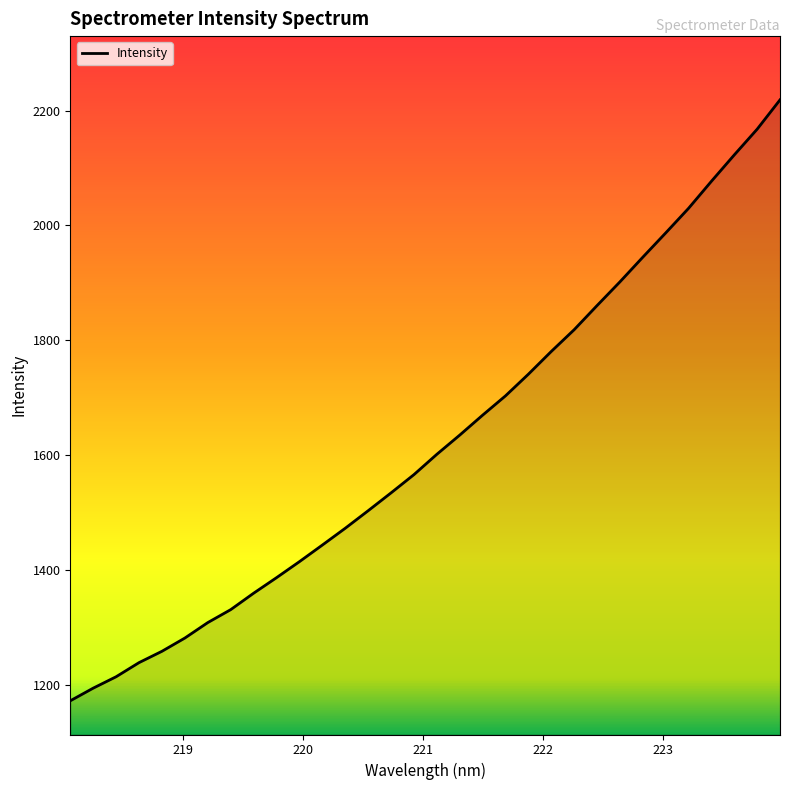

What is the minimum value shown in the chart?

1172.9